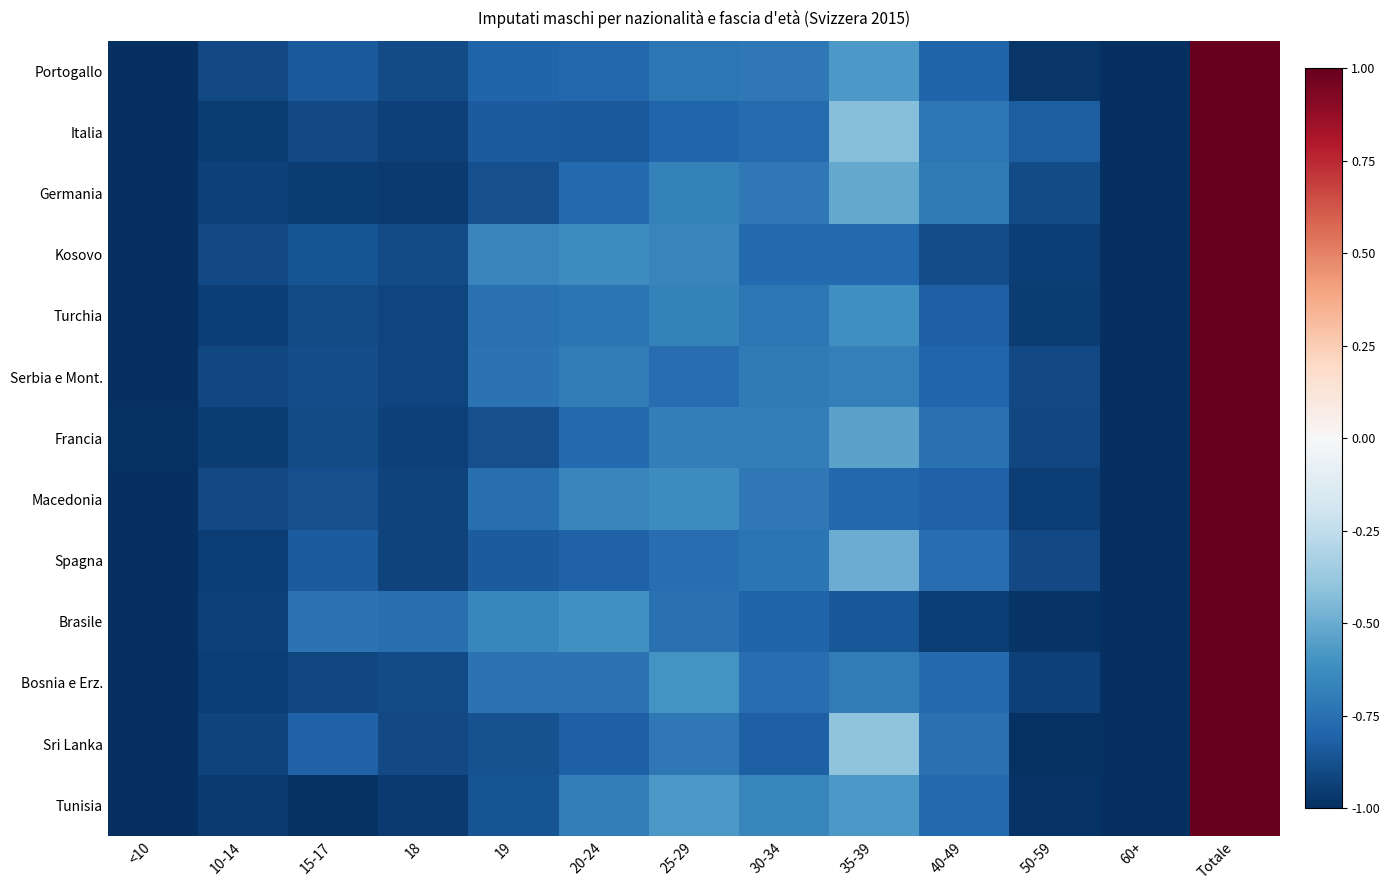

What is the smallest value displayed?

-1.0